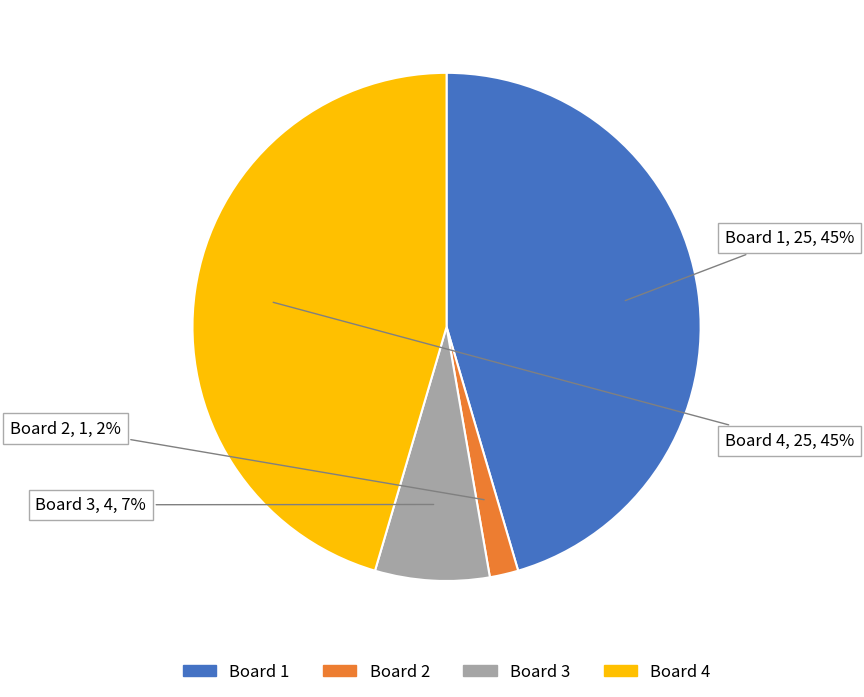

To the nearest percent, what is the average slice percentage?

25%